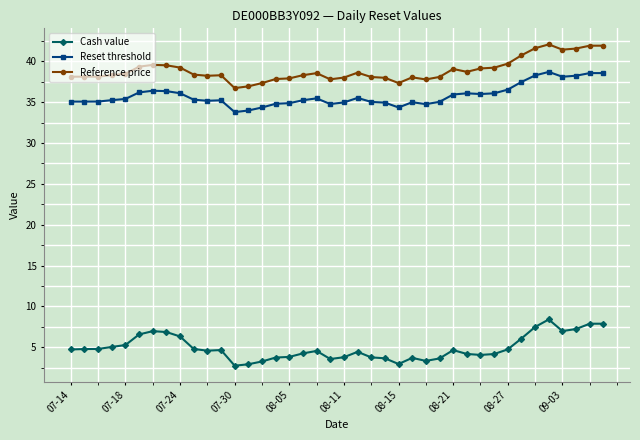

Does the chart have visible grid lines?

Yes